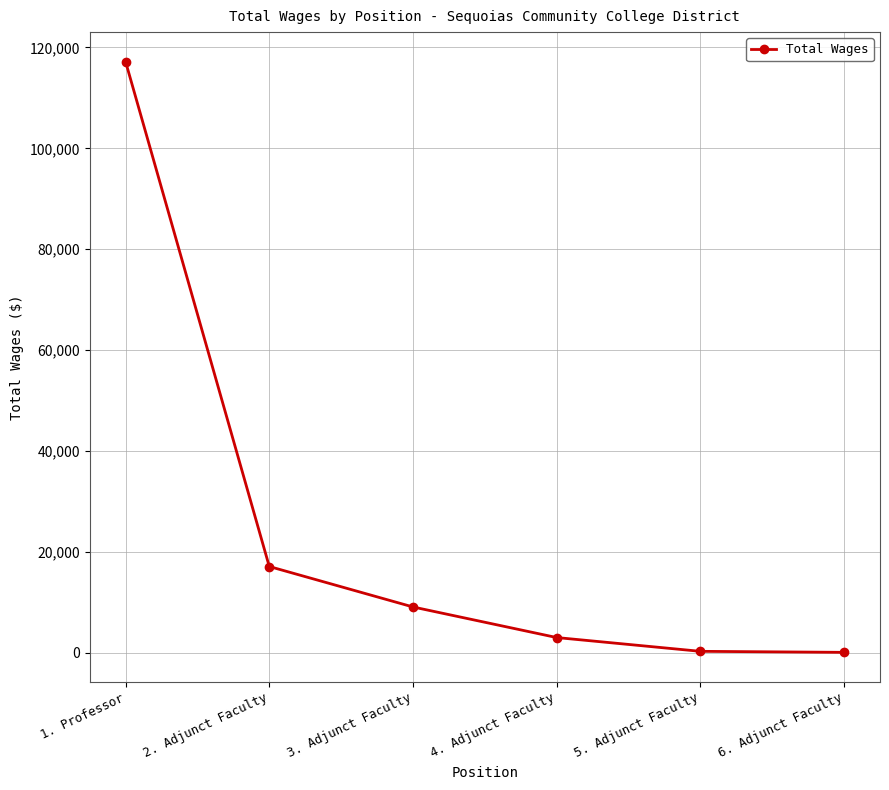

What is the sum of the values at 2. Adjunct Faculty and 1. Professor?

134288